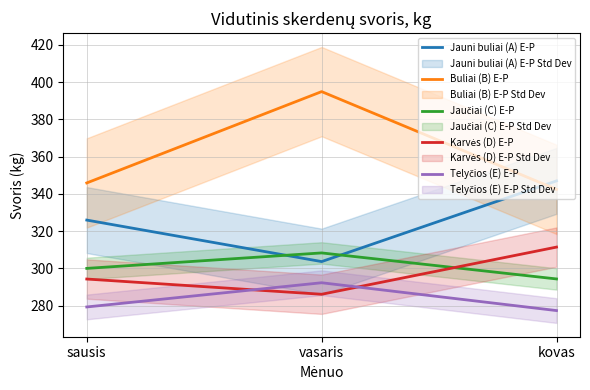

At which label is Buliai (B) E-P closest to 368?

sausis